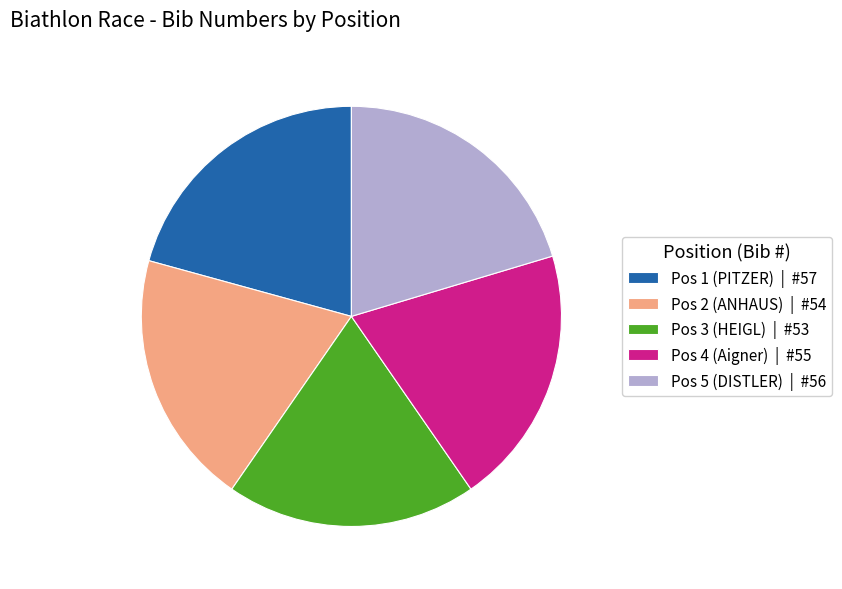

Is the sum of Pos 5 (DISTLER) | #56 and Pos 2 (ANHAUS) | #54 greater than half?

No